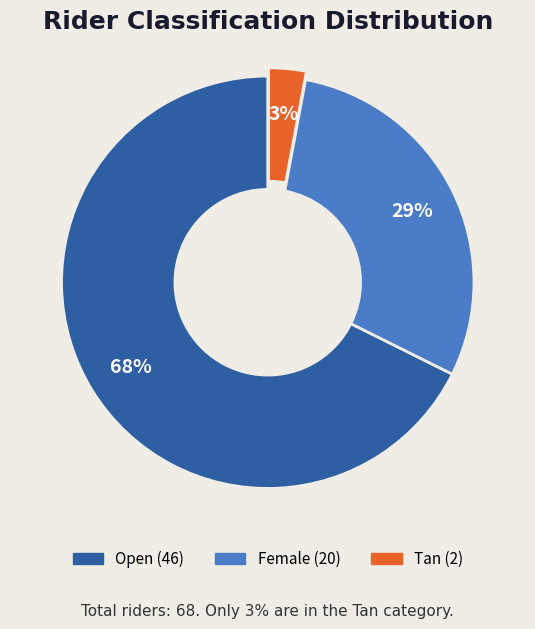

Which slice is the smallest?

Tan